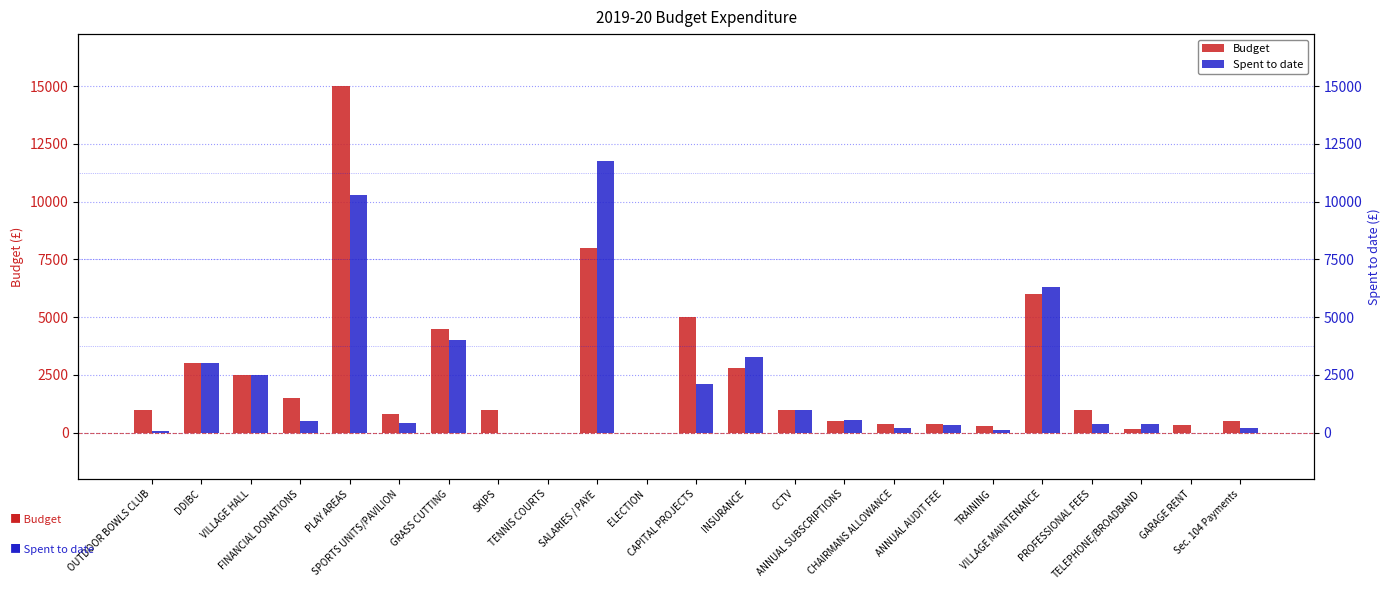

List the series in order of their peak value, highest first.

Budget, Spent to date